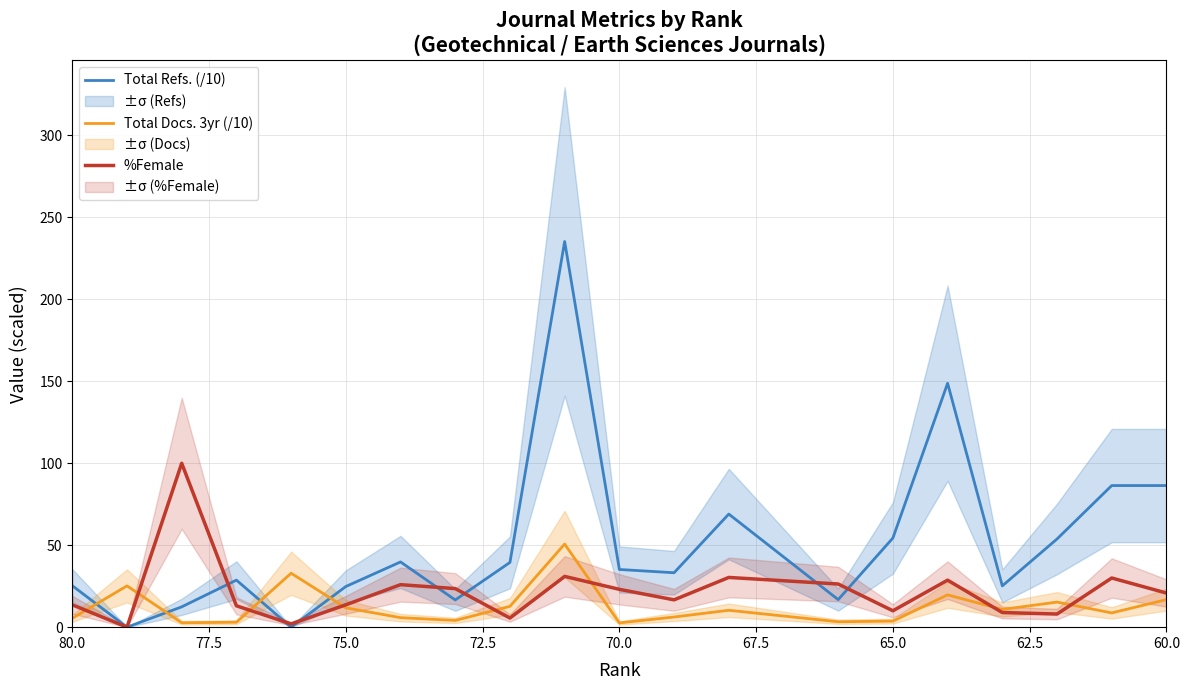

The %Female series shows 1.7 at 80.0. True or false?

False